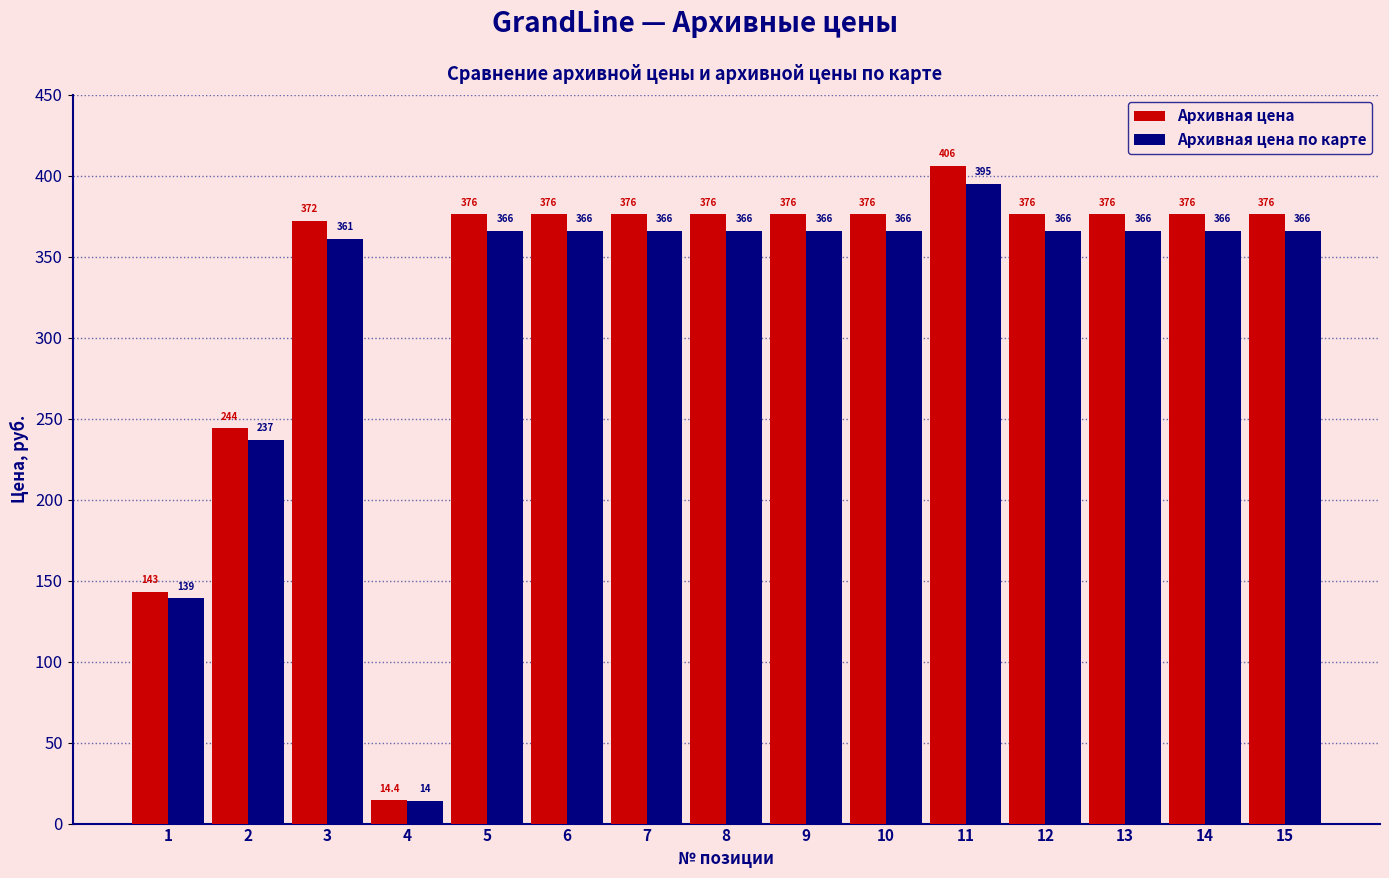

Which series changed the most between 7 and 11?

Архивная цена